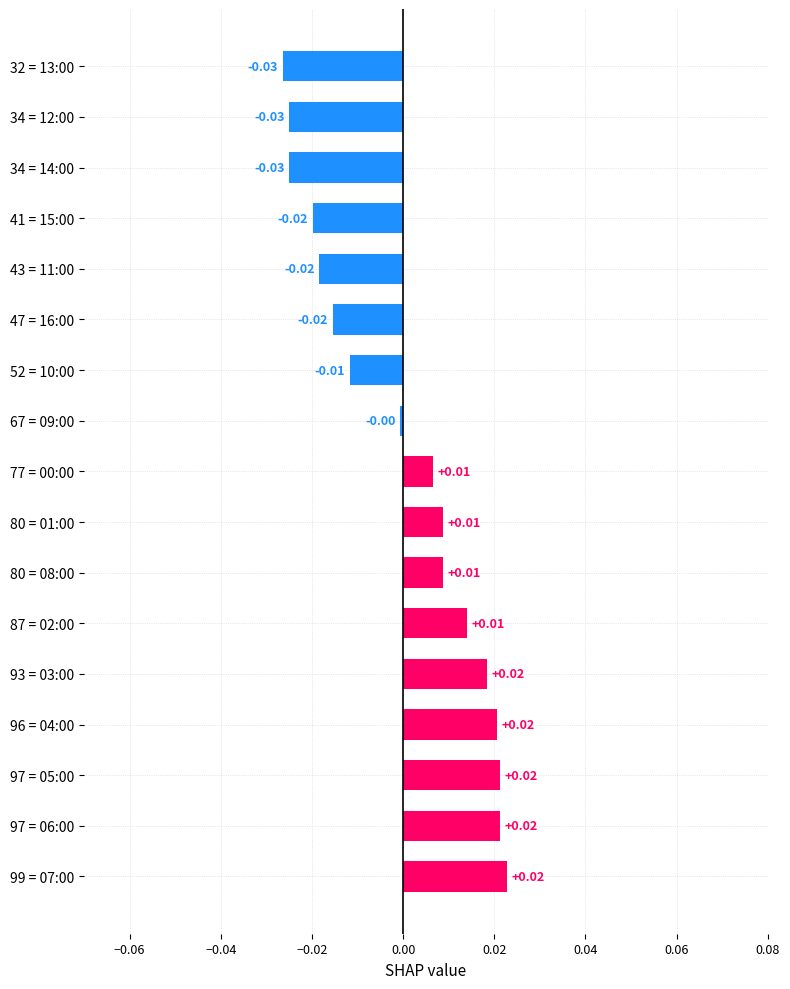

Between 97 = 05:00 and 41 = 15:00, which is larger?

97 = 05:00